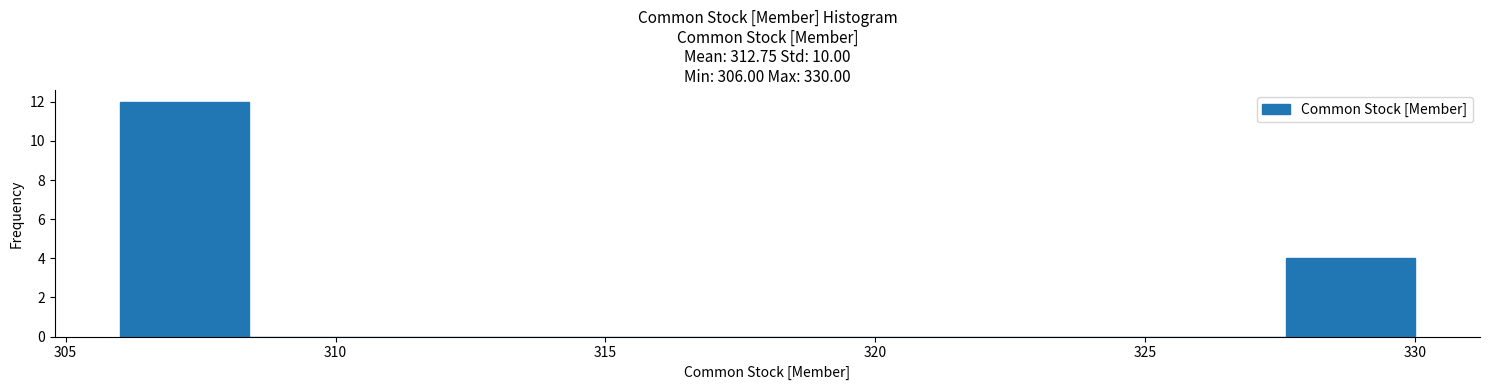

Reading left to right, list every bar in this chart as the range it spans on the x-axis followed by its height. Neither the bar edges nor the heights are printed on the chart, so give them approximately, as read against the axes.

306.0 to 308.4: 12
308.4 to 310.8: 0
310.8 to 313.2: 0
313.2 to 315.6: 0
315.6 to 318.0: 0
318.0 to 320.4: 0
320.4 to 322.8: 0
322.8 to 325.2: 0
325.2 to 327.6: 0
327.6 to 330.0: 4